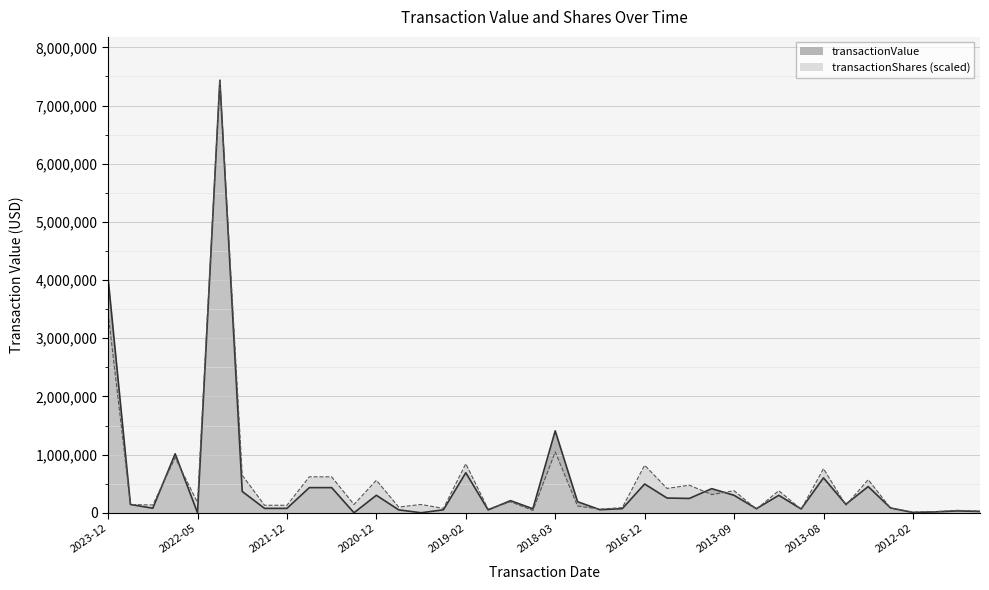

What is the average value of the transactionValue series?

517888.1